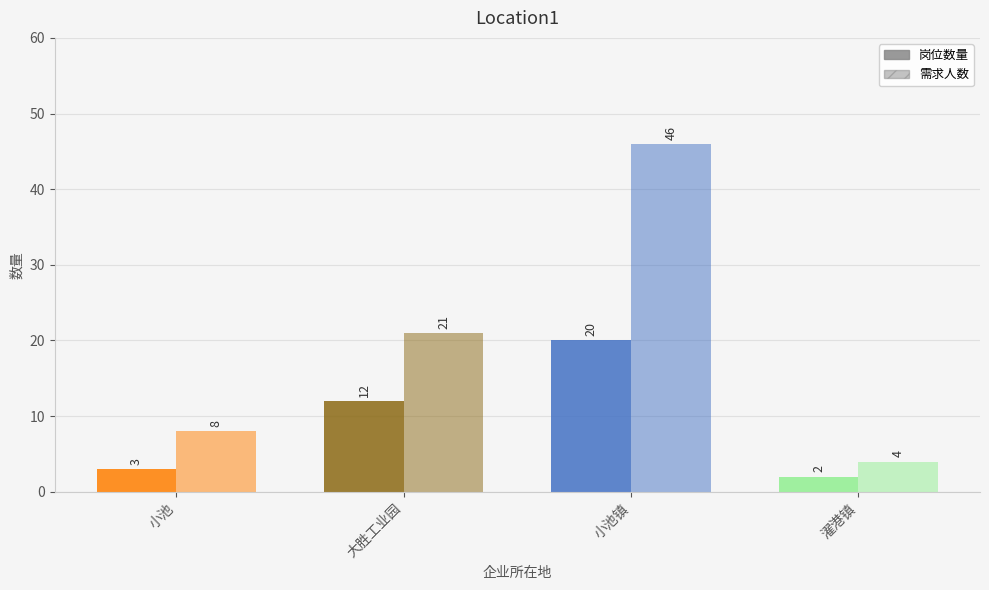

Reading left to right, transcribe all the data shown in this chart.

岗位数量: 小池=3	大胜工业园=12	小池镇=20	濯港镇=2
需求人数: 小池=8	大胜工业园=21	小池镇=46	濯港镇=4